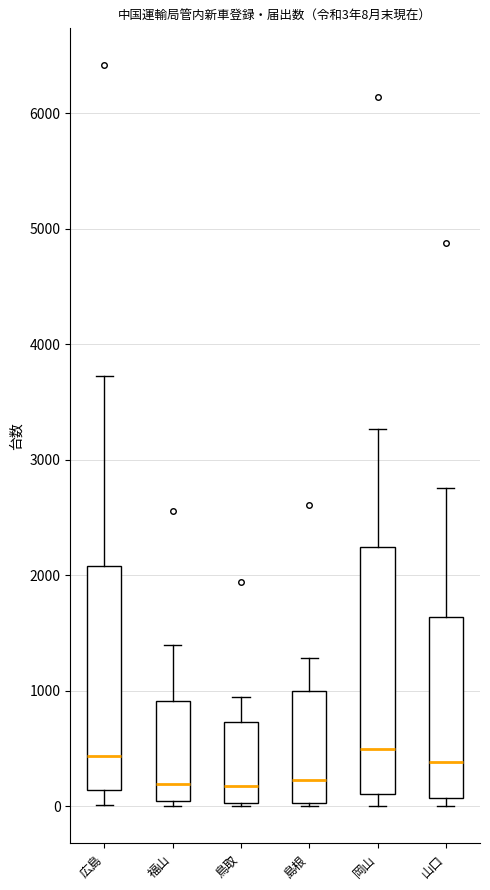

Comparing the boxes themselves (not the whiskers), which one is the tallest?

岡山